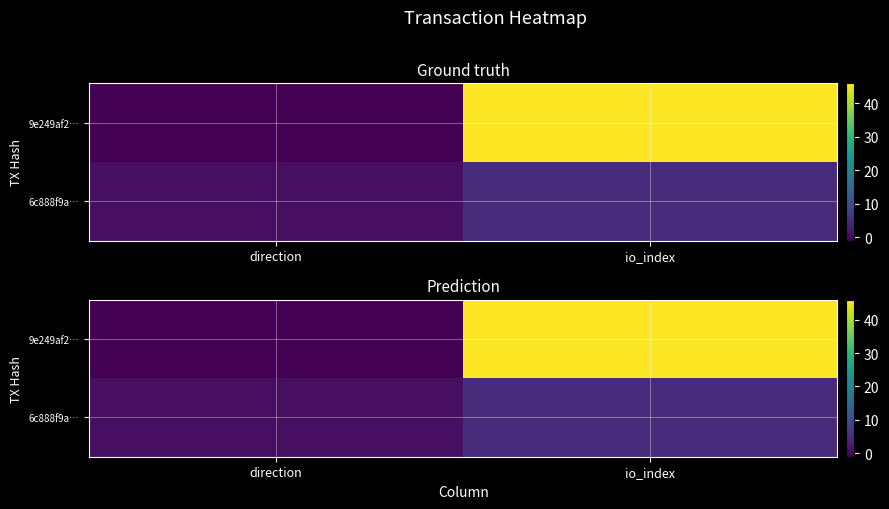

Which series has the widest spread of values?

9e249af2…